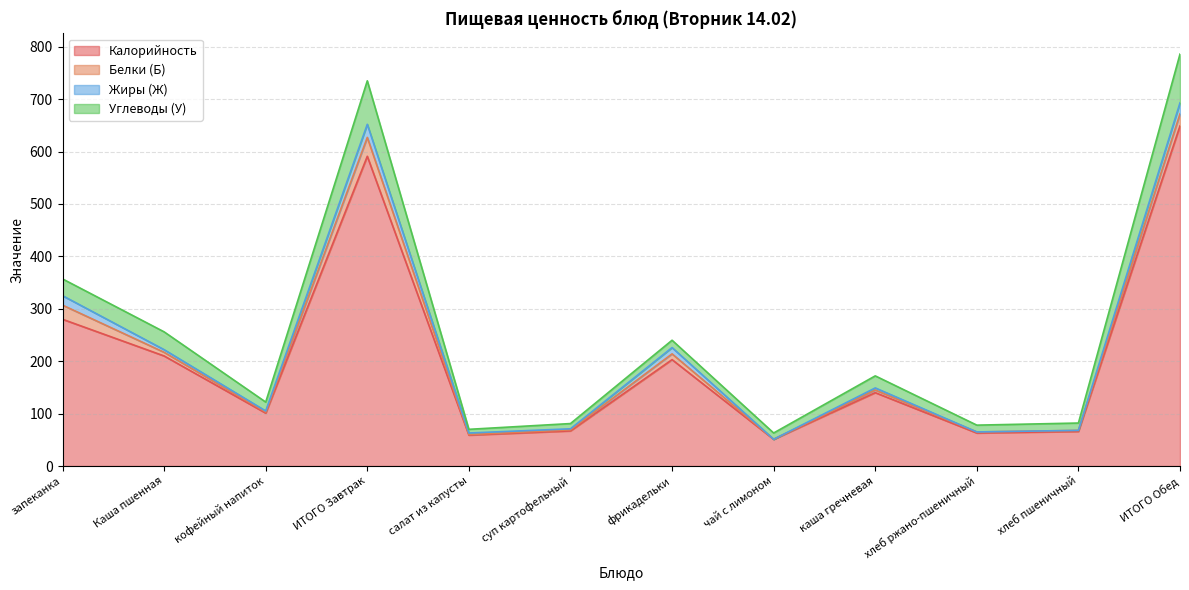

True or false: Углеводы (У) and Жиры (Ж) cross at least once.

False